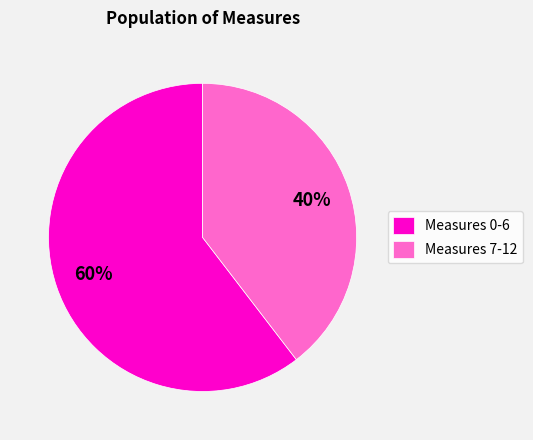

Is the sum of Measures 7-12 and Measures 0-6 greater than half?

Yes